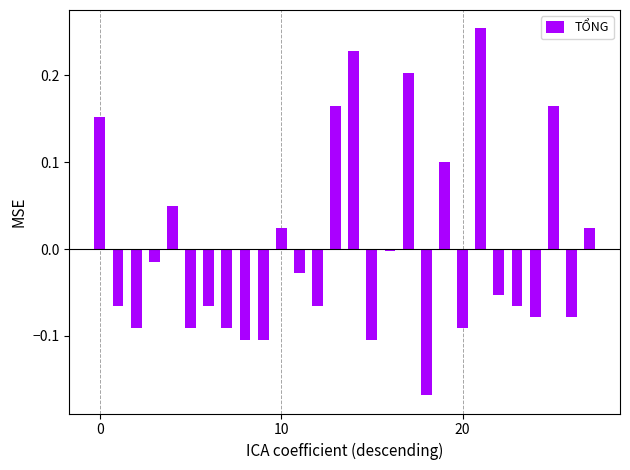

What is the difference between the second highest and minimum values?

0.4